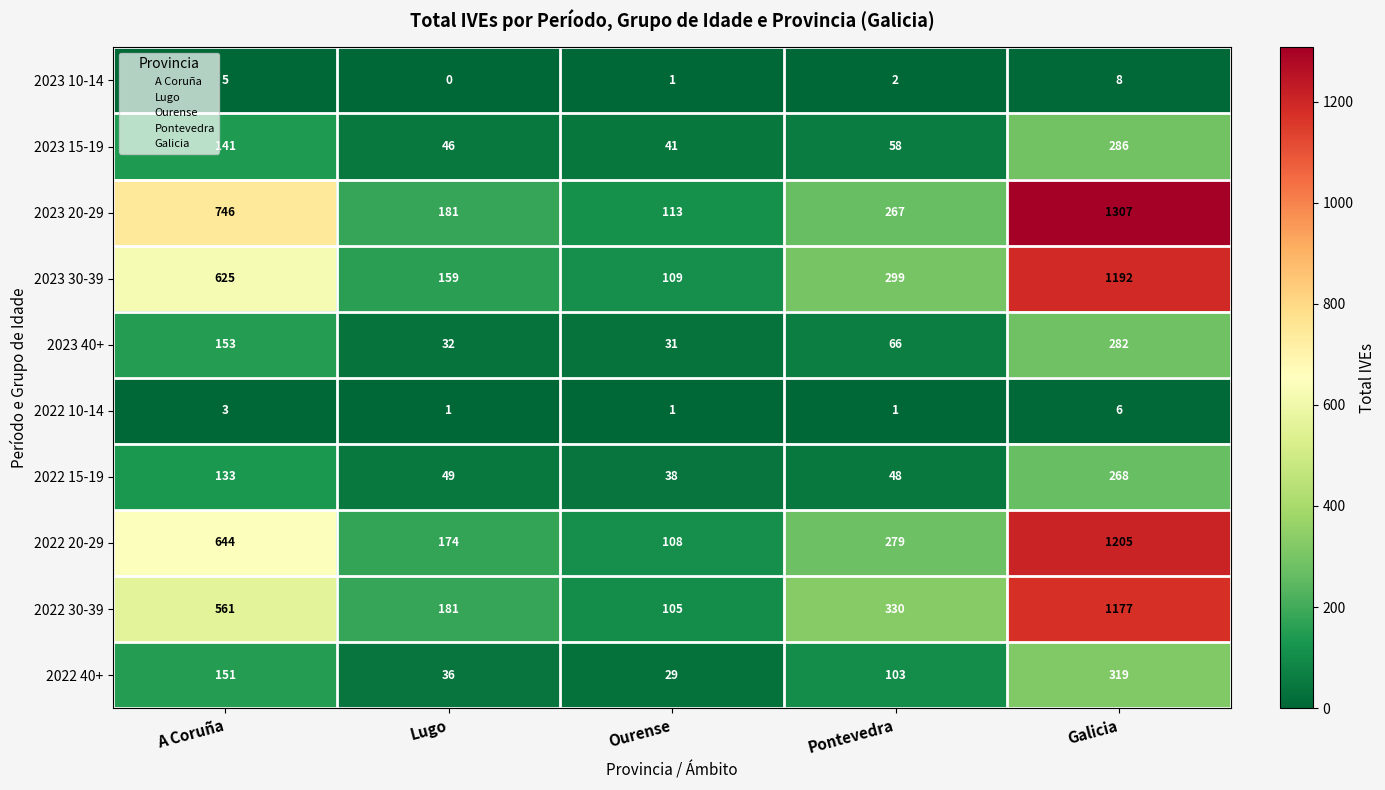

Which series has the widest spread of values?

2023 20-29